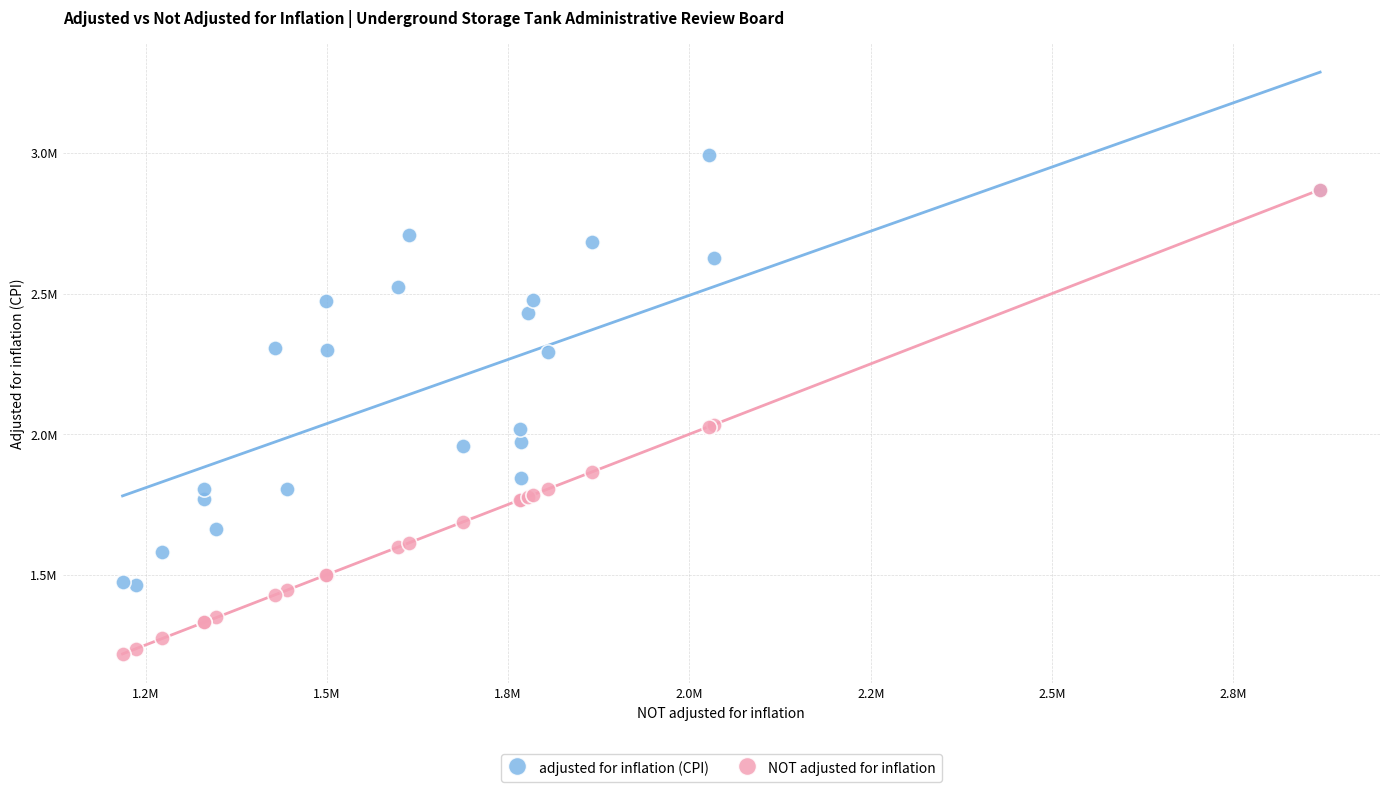

Which series has the largest Y range (max minus min)?

NOT adjusted for inflation